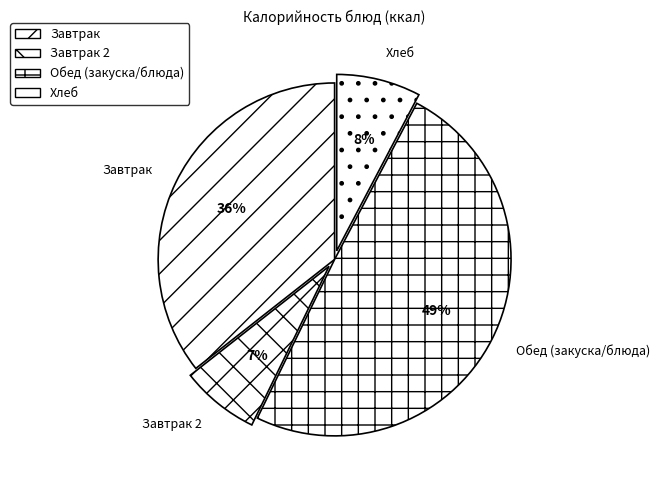

To the nearest percent, what is the average slice percentage?

25%